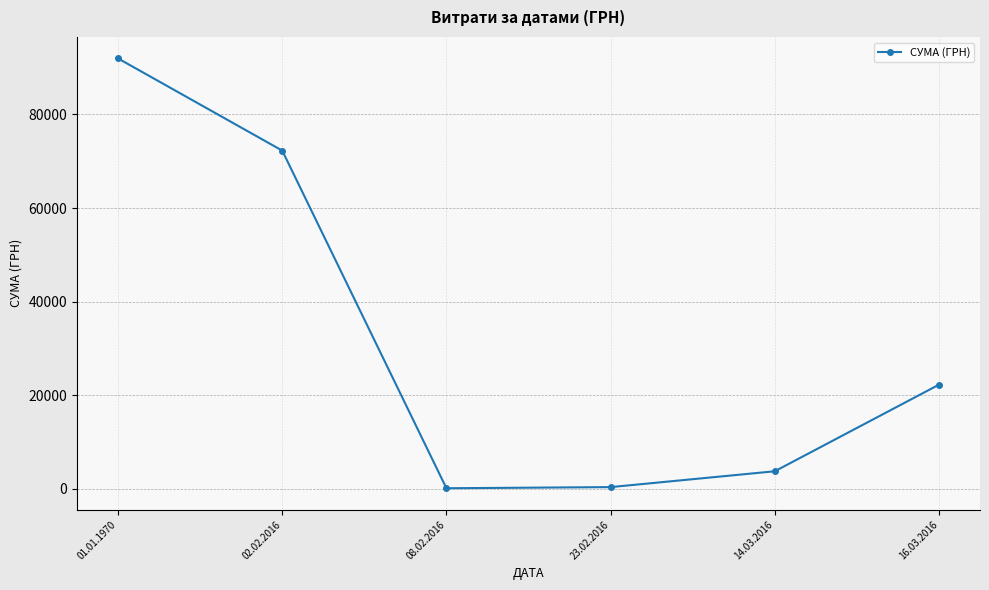

Count the number of categories in the chart.

6